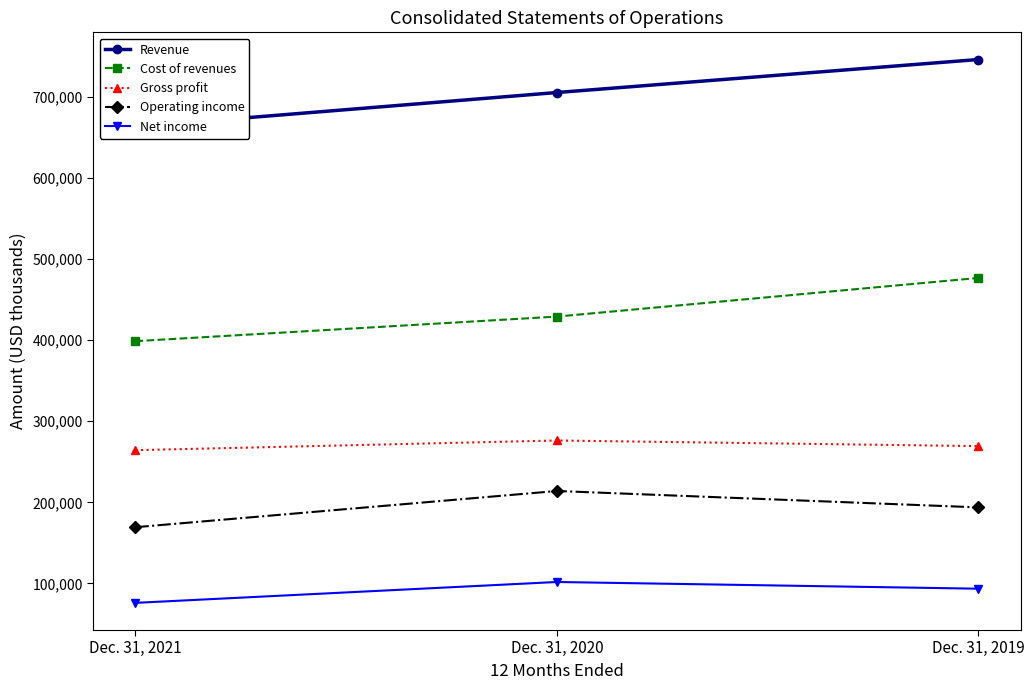

At Dec. 31, 2020, list the series in order from largest to smallest.

Revenue, Cost of revenues, Gross profit, Operating income, Net income